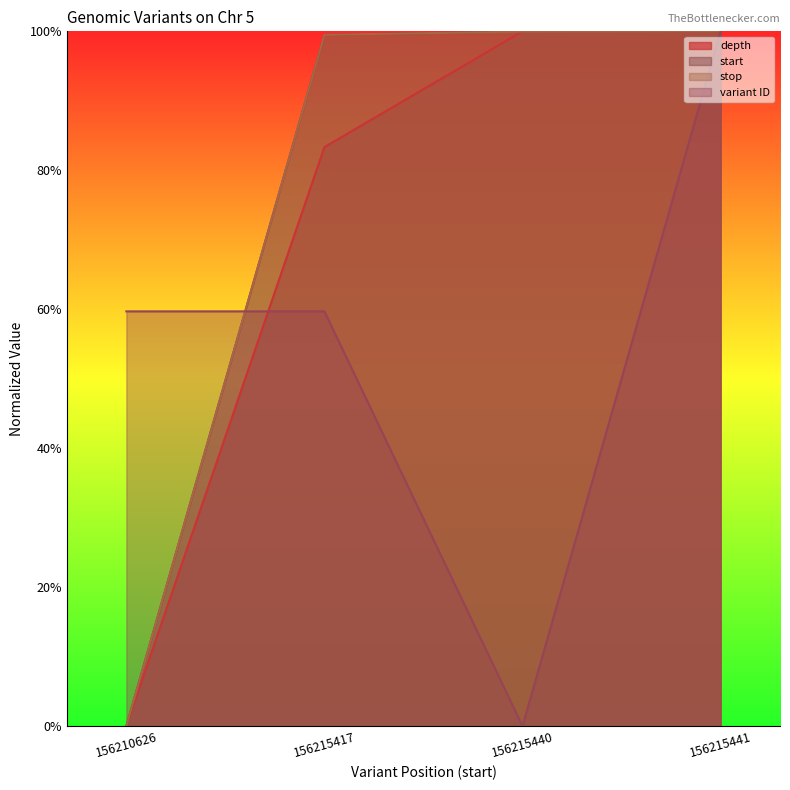

Rank the series at 156210626 from lowest to highest value.

start, stop, depth, variant ID